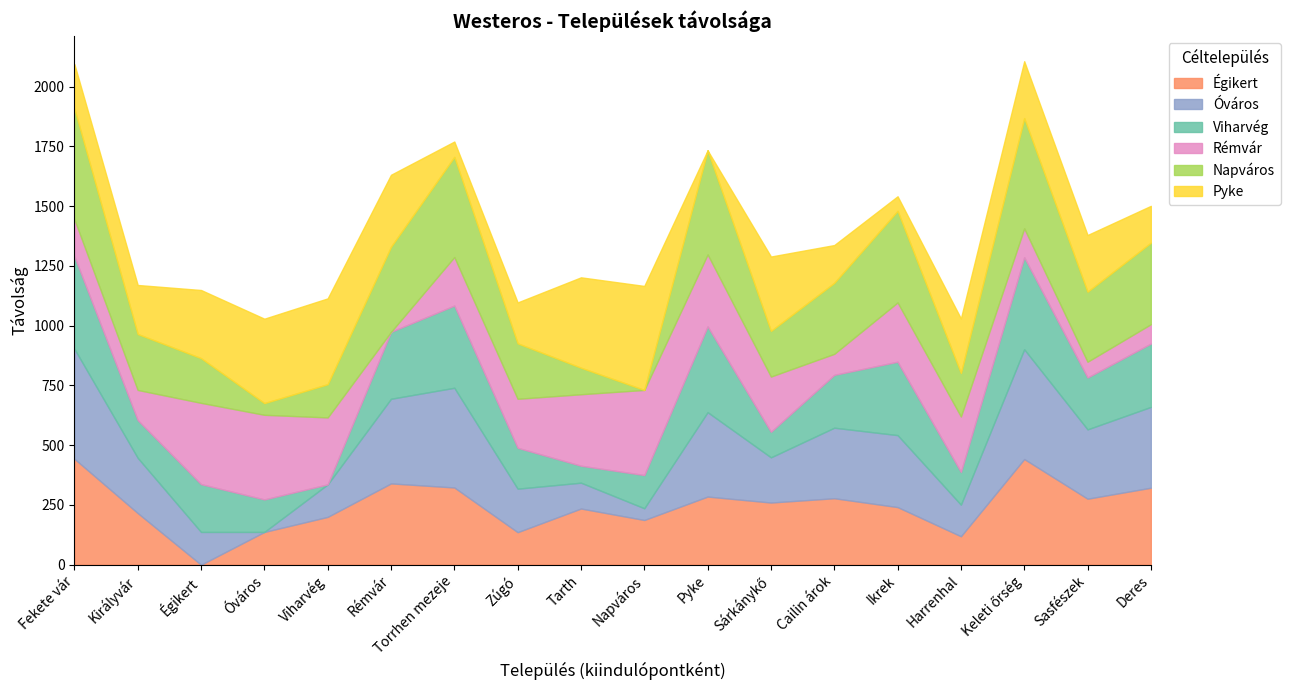

Which label corresponds to the largest value in the chart?

Fekete vár